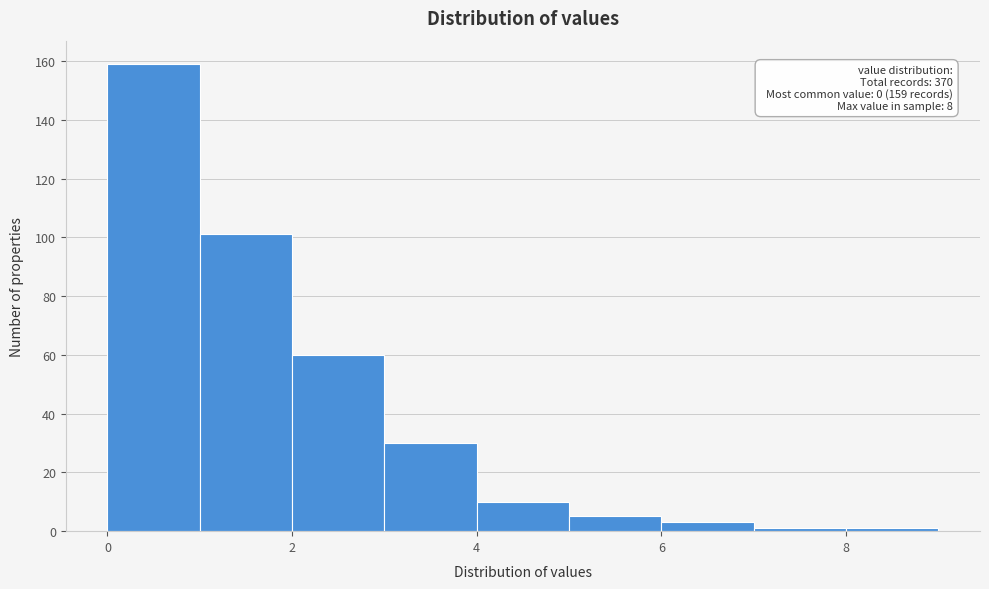

Which range on the x-axis has the tallest bar?

0 to 1